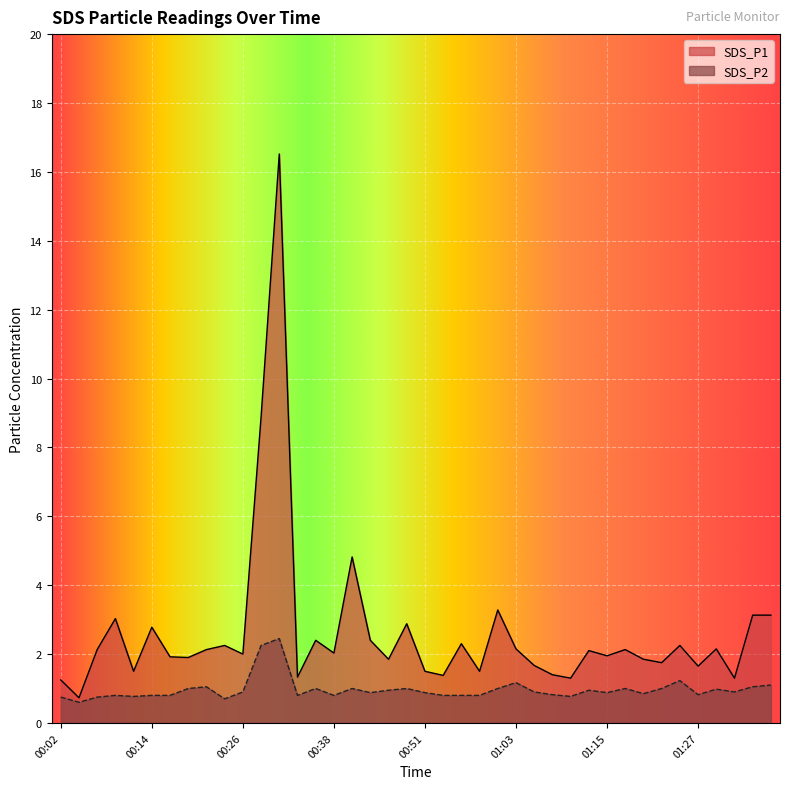

What is the approximate value of SDS_P2 at 00:02?

0.8